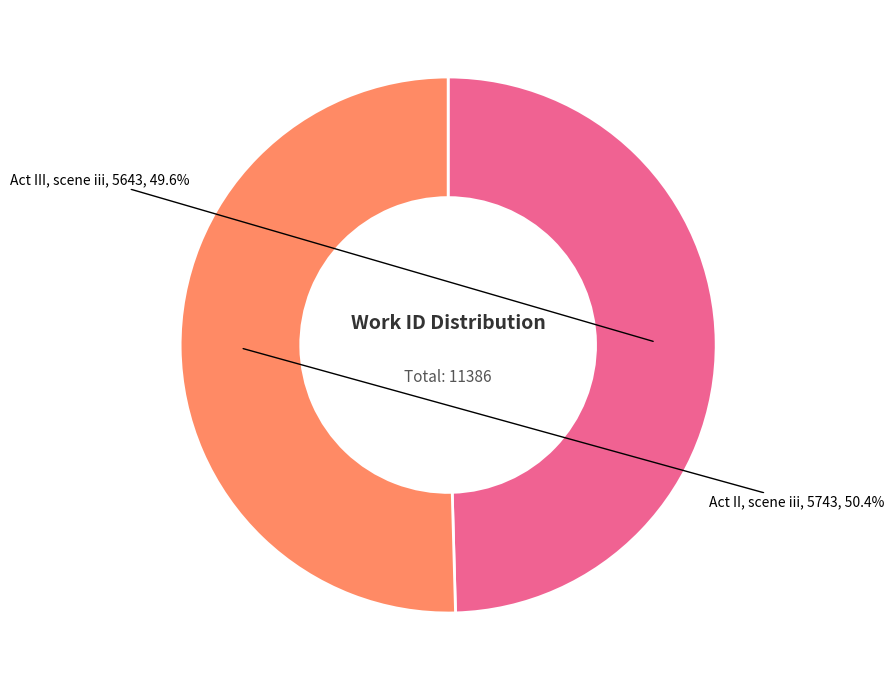

Does any single category account for the majority?

Yes